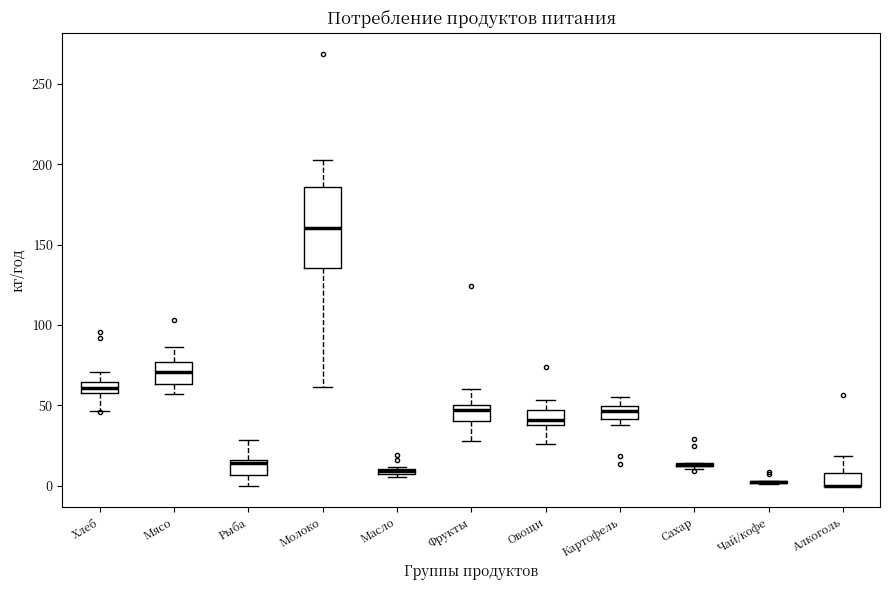

Comparing the boxes themselves (not the whiskers), which one is the tallest?

Молоко